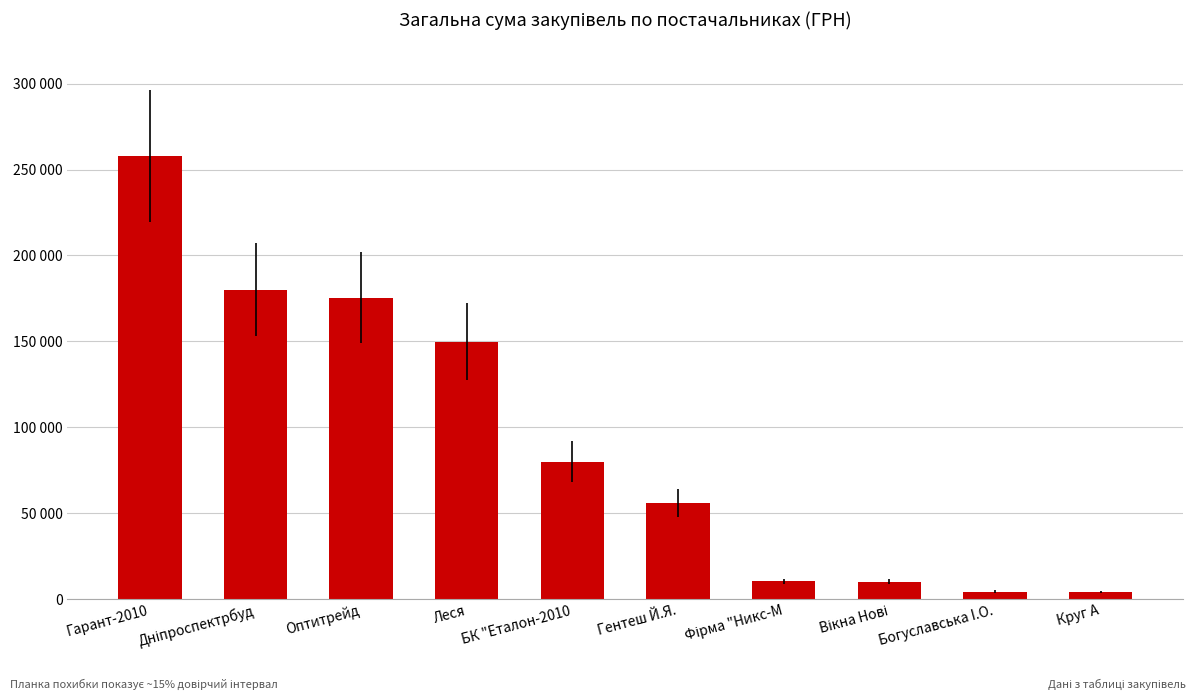

Does the chart contain any negative values?

No